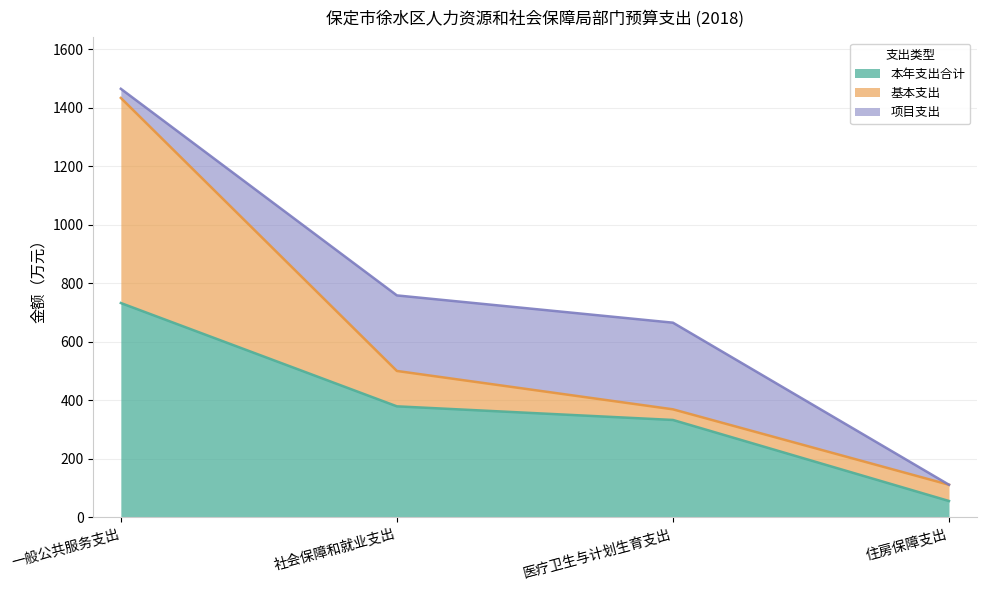

List the series in order of their peak value, lowest first.

项目支出, 基本支出, 本年支出合计